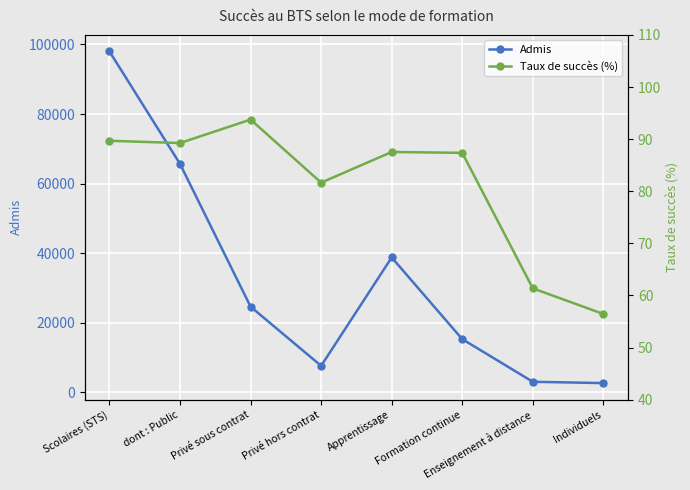

What is the value of the Taux de succès (%) point at the 4th from the left?

81.6